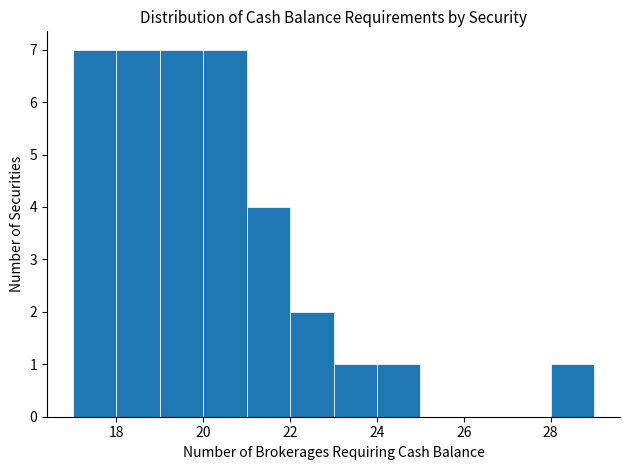

Reading left to right, transcribe this chart: for each bar, give the range it covers on the x-axis and its height. The values are not printed on the chart, so give them approximately, as read against the axis.

17 to 18: 7
18 to 19: 7
19 to 20: 7
20 to 21: 7
21 to 22: 4
22 to 23: 2
23 to 24: 1
24 to 25: 1
25 to 26: 0
26 to 27: 0
27 to 28: 0
28 to 29: 1